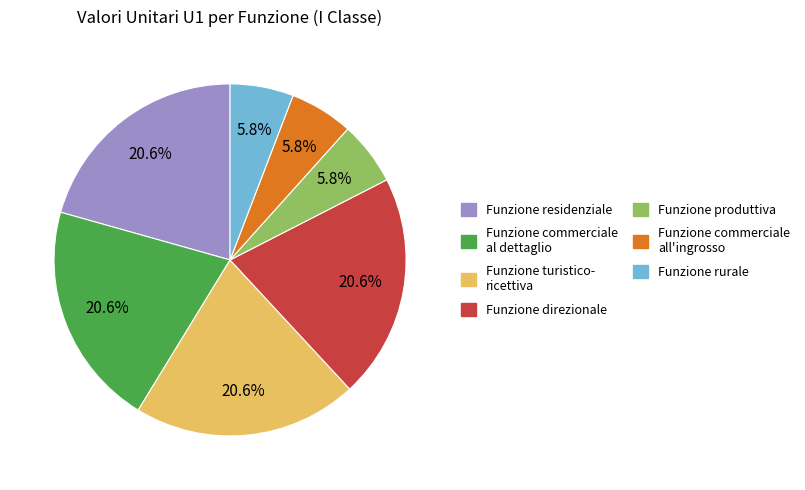

How many slices are in this pie chart?

7